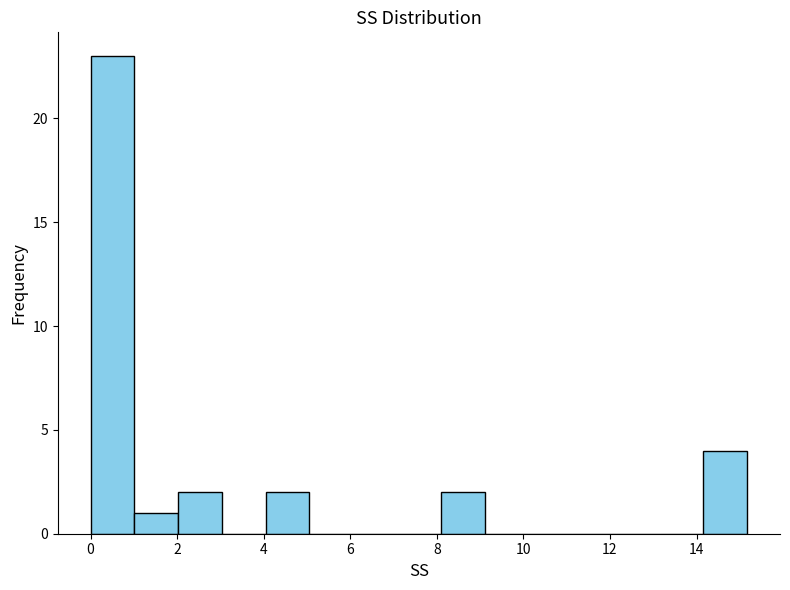

How tall is the bar that spans 4.0 to 5.0 on the x-axis? Neither the bar edges nor the heights are printed on the chart, so give them approximately, as read against the axes.

2